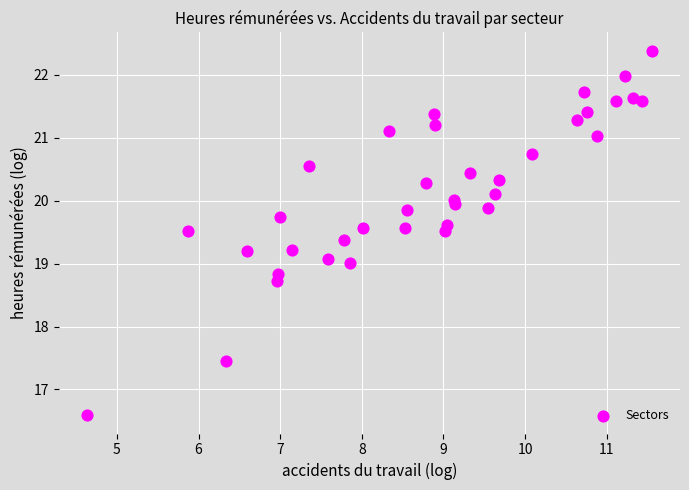

What is the range of X values (max minus min)?

6.9